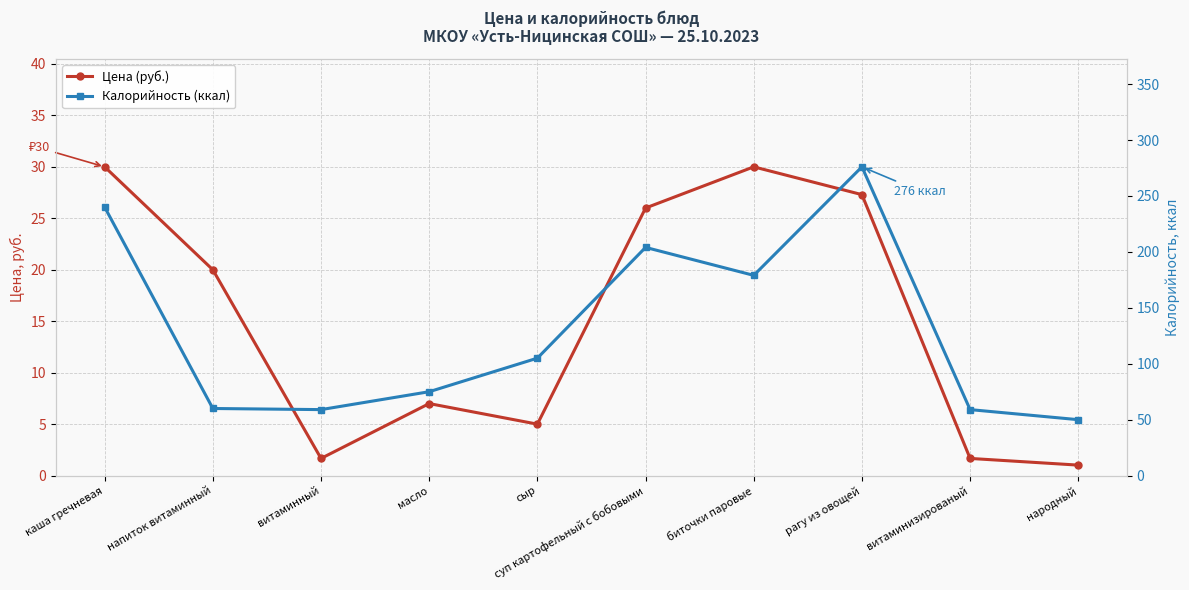

Does the chart have visible grid lines?

Yes